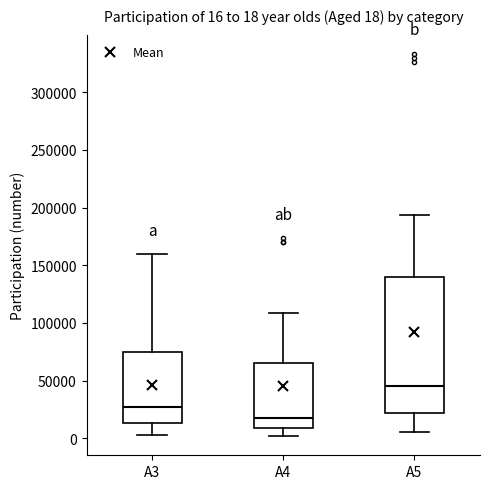

Which box is the tallest, from its lower edge to its upper edge?

A5